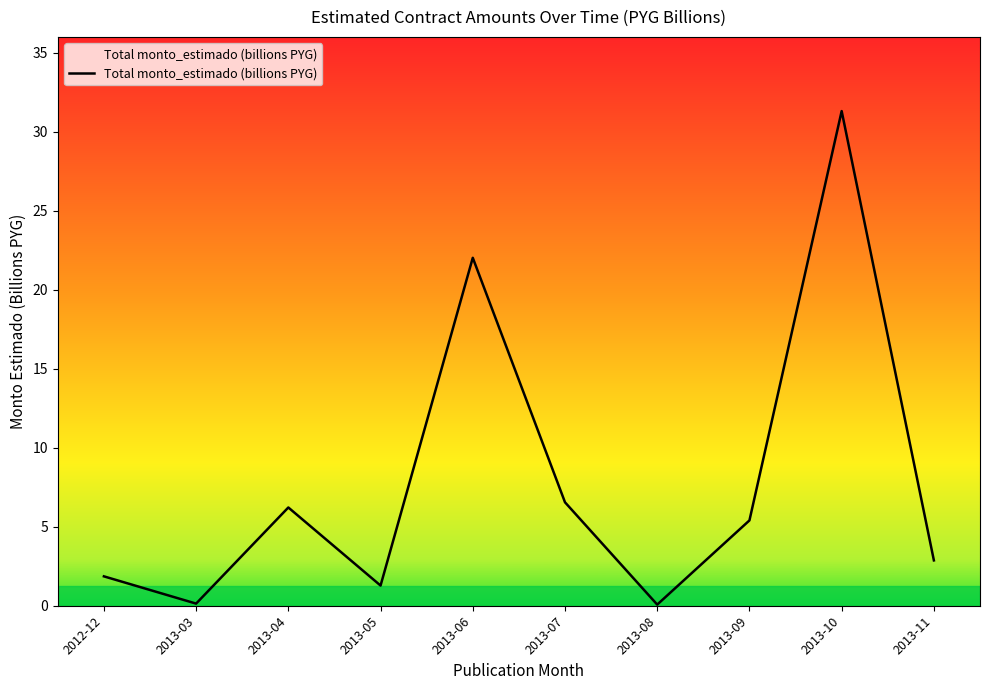

What is the minimum value shown in the chart?

0.1